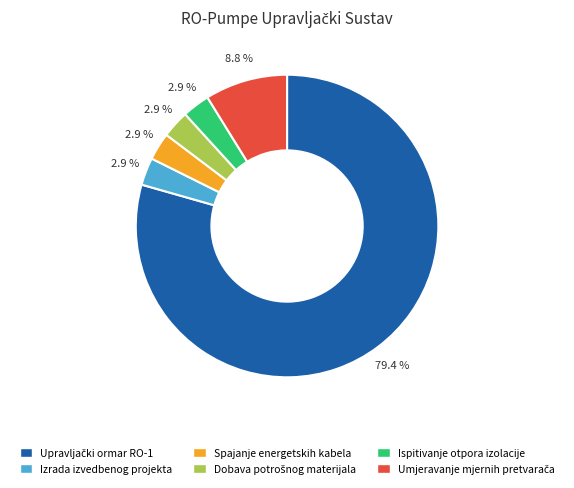

What portion of the pie excludes Izrada izvedbenog projekta?

97.1%